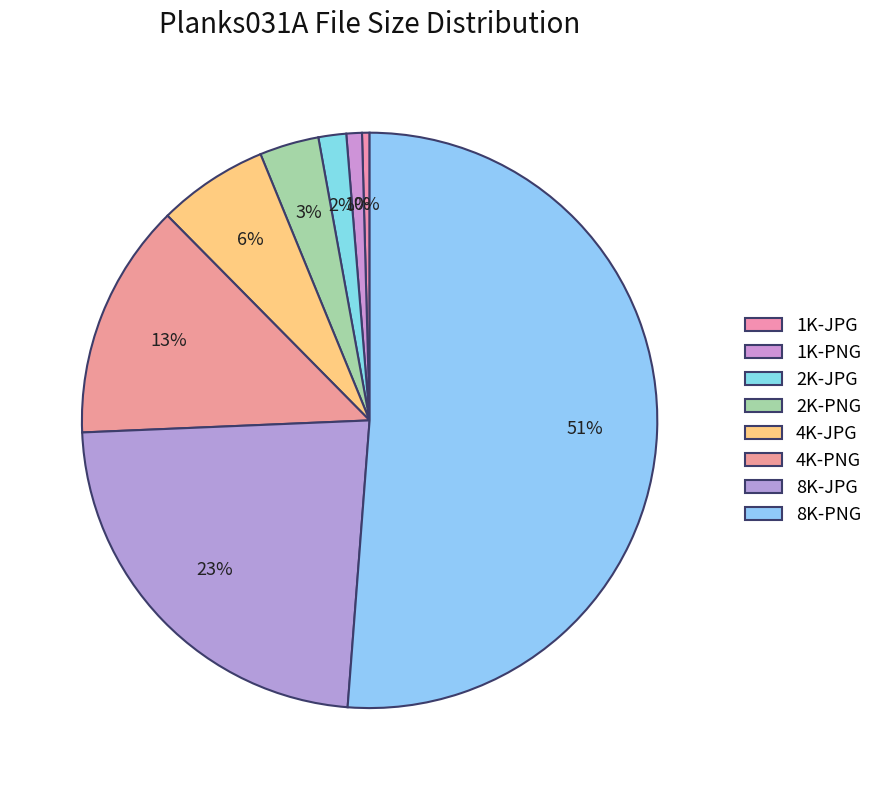

Which slice is the largest?

8K-PNG